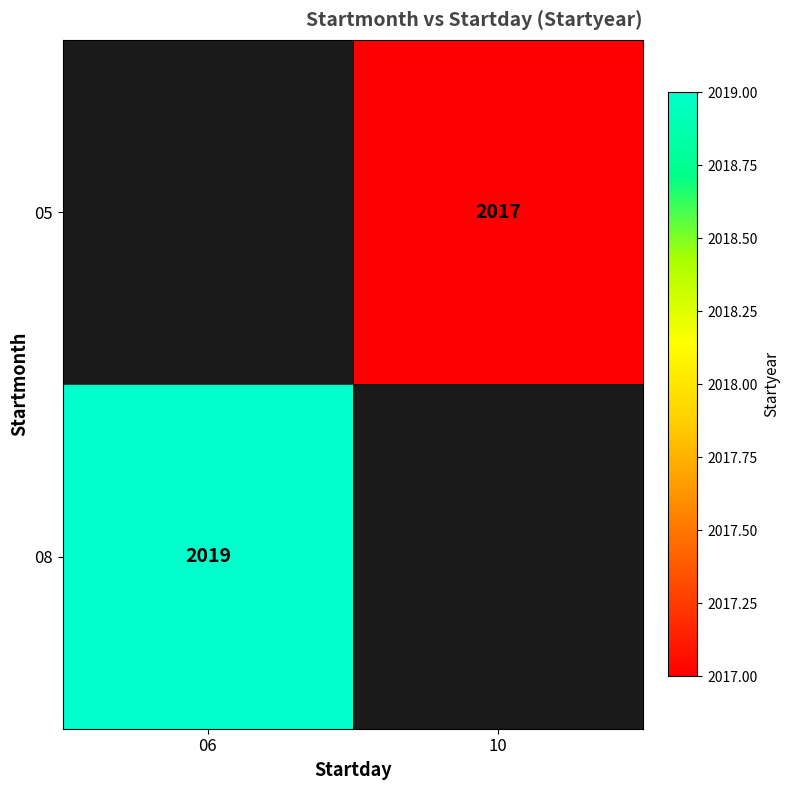

Which label corresponds to the smallest value in the chart?

10